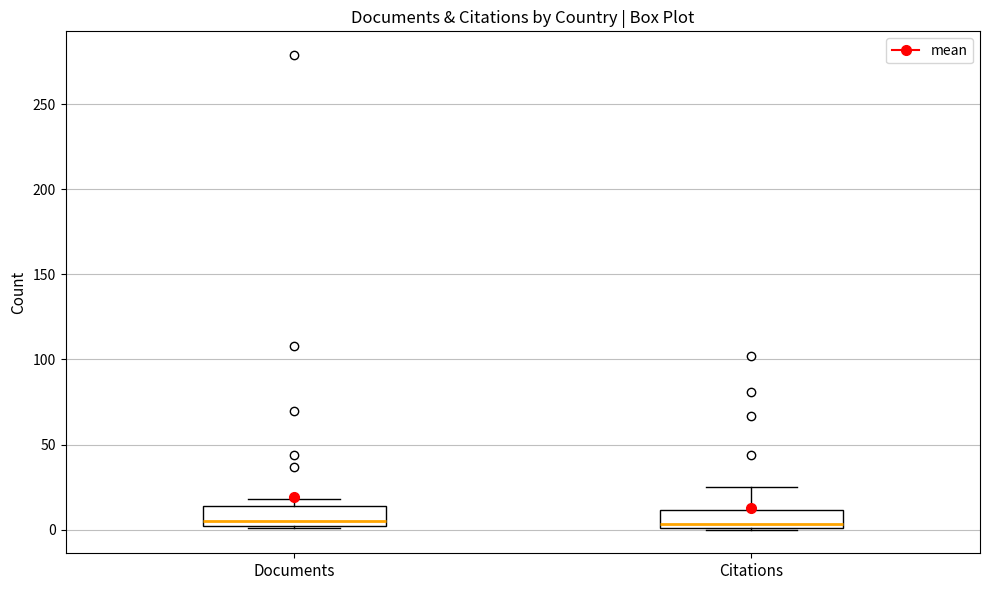

Reading left to right, transcribe this box plot: for each box, give where its median line is, the range the box spans, and where its two whiskers end, as read against the y-axis. The values are not printed on the chart, so give them approximately, as read against the axis.

Documents: median 5, box 0 to 15, whiskers 0 to 20
Citations: median 5, box 0 to 10, whiskers 0 to 25